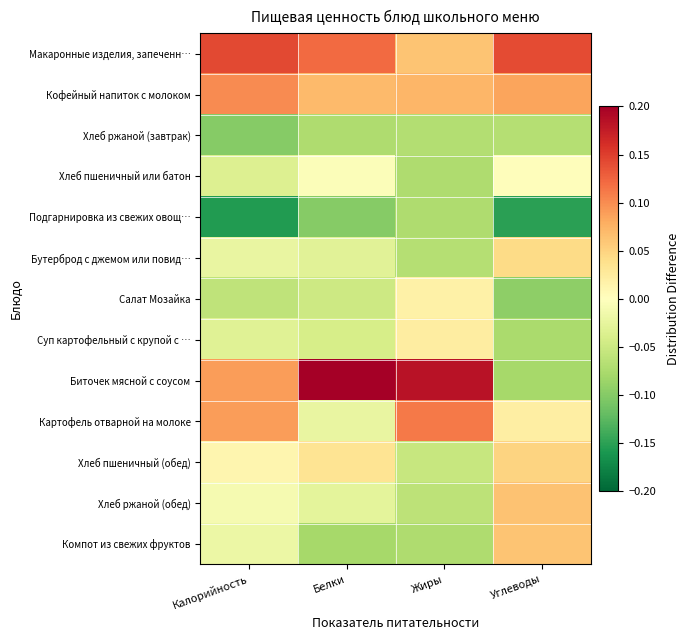

At which category is the sum across all series the highest?

Калорийность